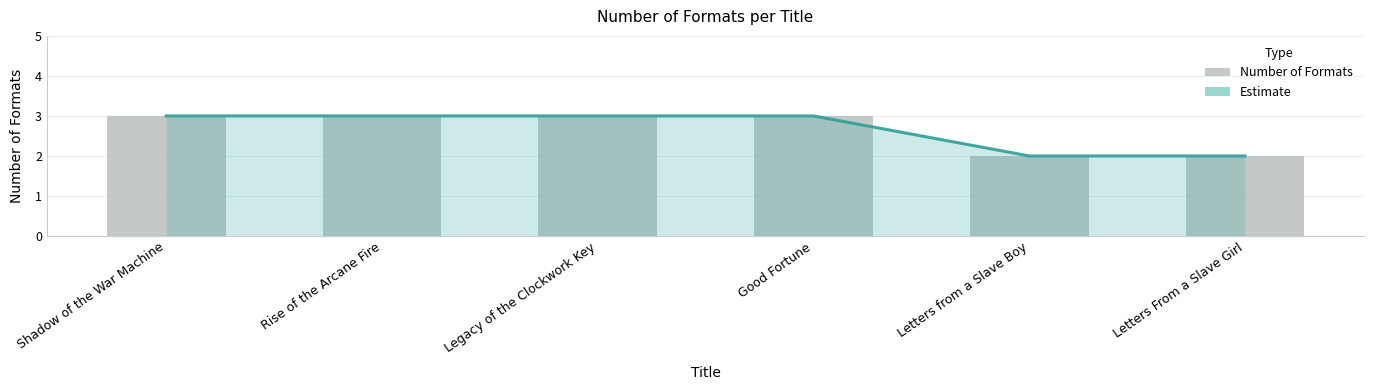

What is the approximate value at Letters From a Slave Girl?

2